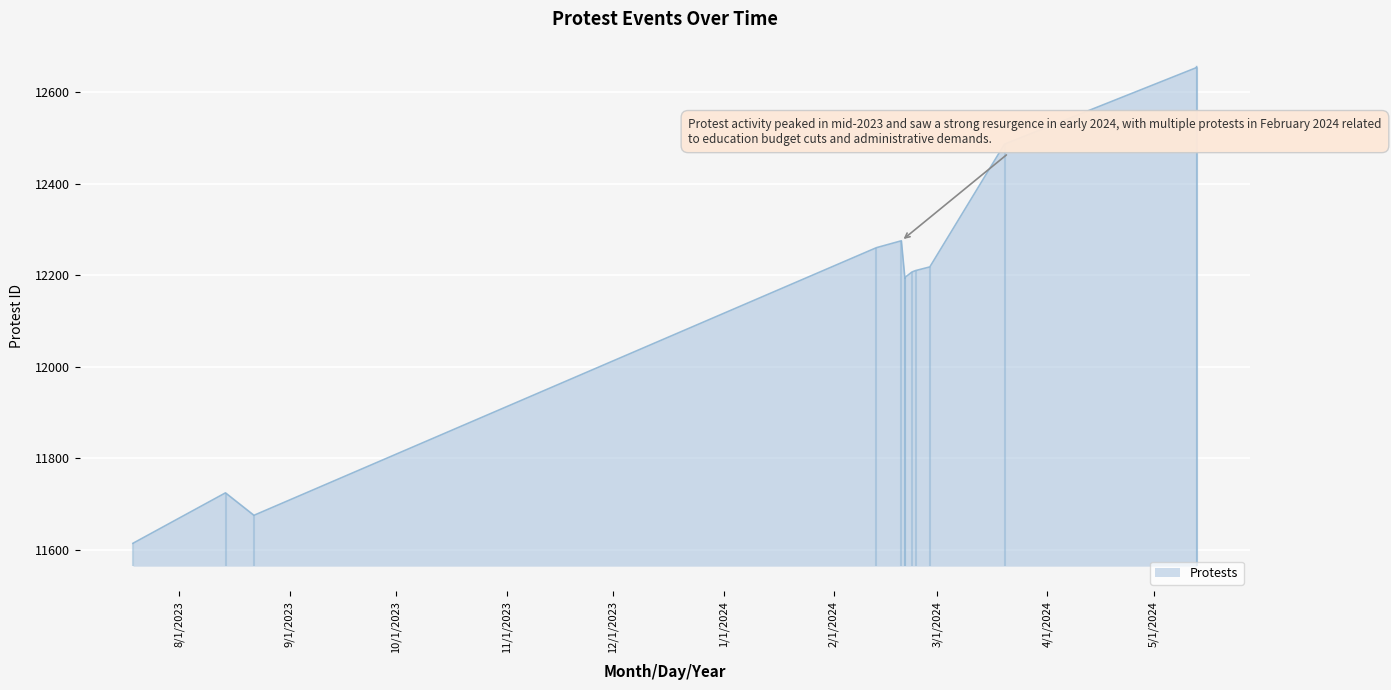

What is the change in value from 2024-02-23 to 2024-05-13?

+462